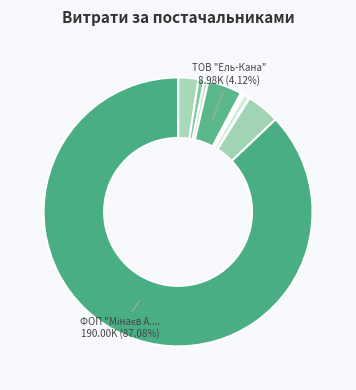

Which slice represents more than half of the pie?

ФОП "Мінаєв А.О."